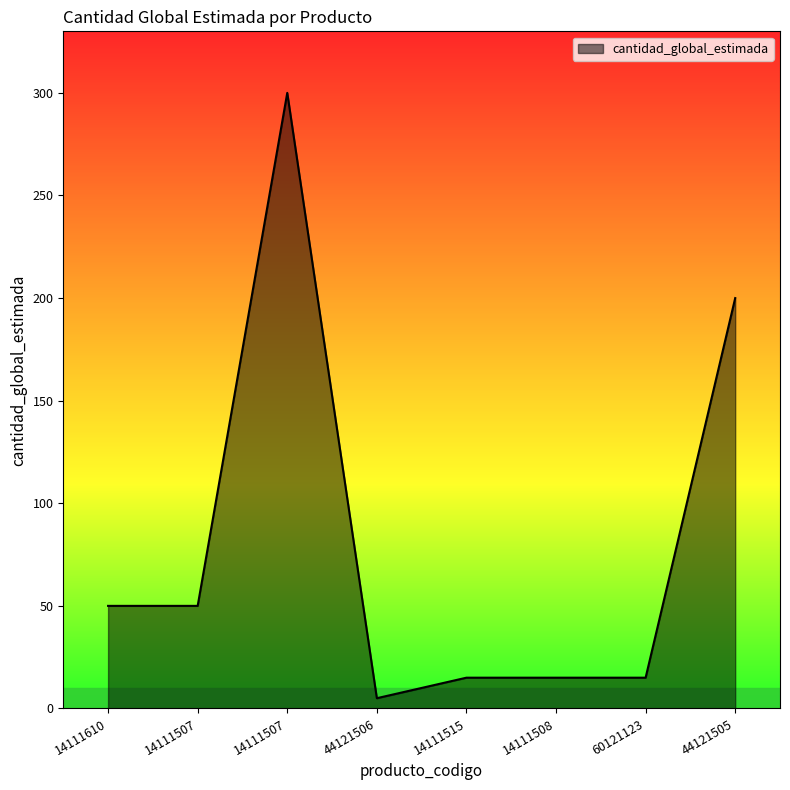

How many series are shown in this chart?

1